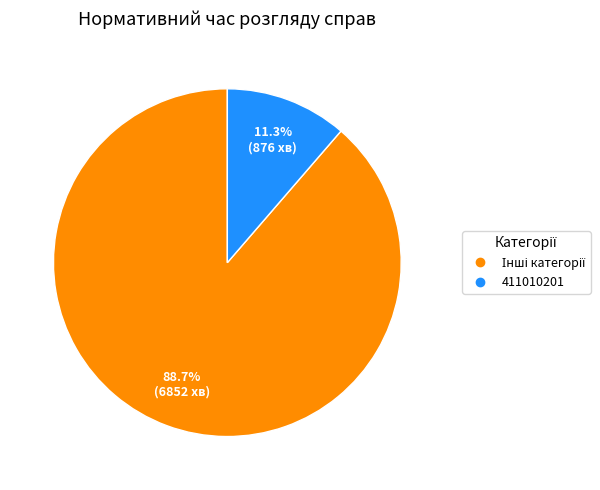

Is there any slice that represents more than half of the pie?

Yes